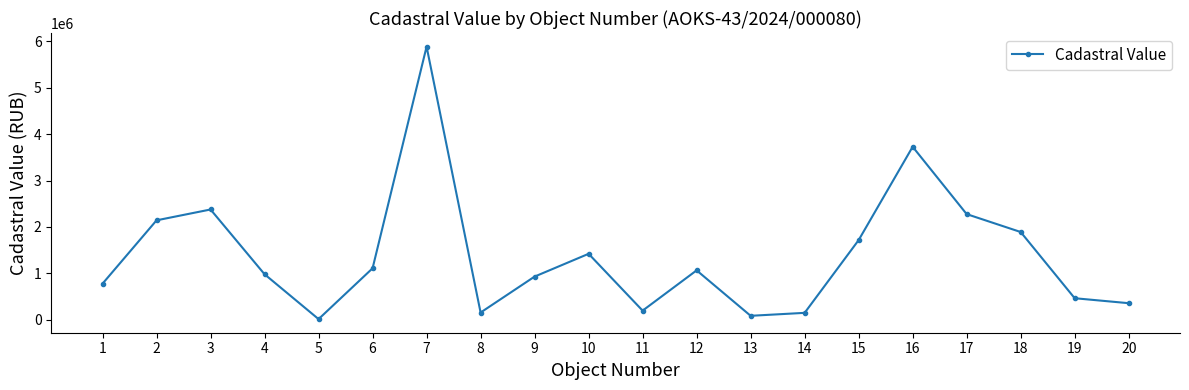

What is the difference between the second highest and second lowest values?

3643643.8